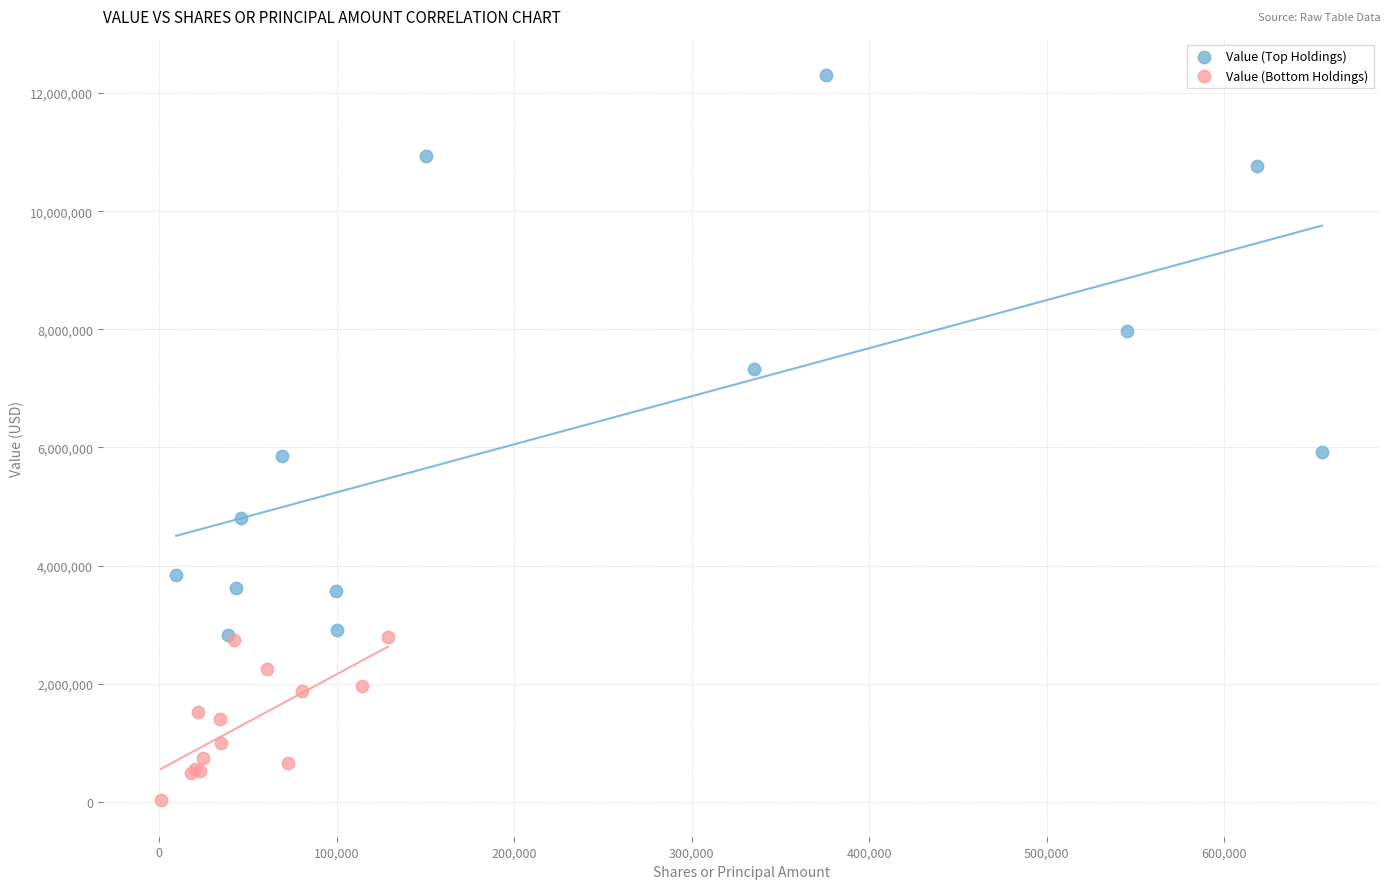

Which series reaches the minimum Y coordinate?

Value (Bottom Holdings)